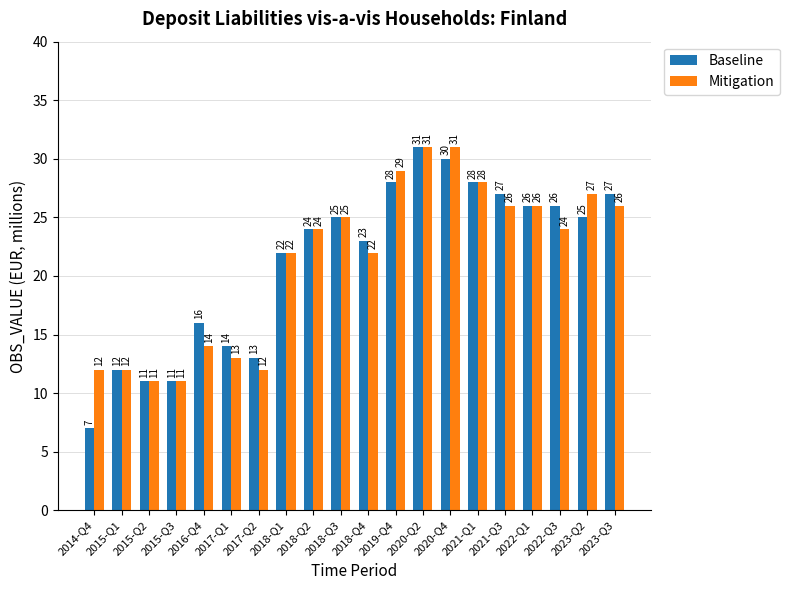

What is the label of the 12th bar from the left?

2019-Q4